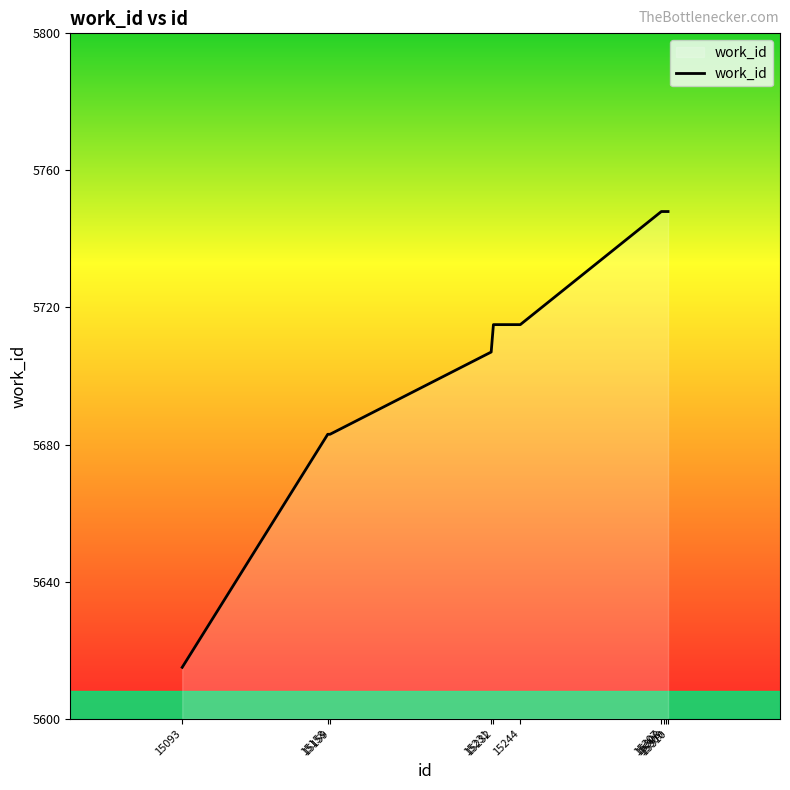

What is the sum of all values?

57110